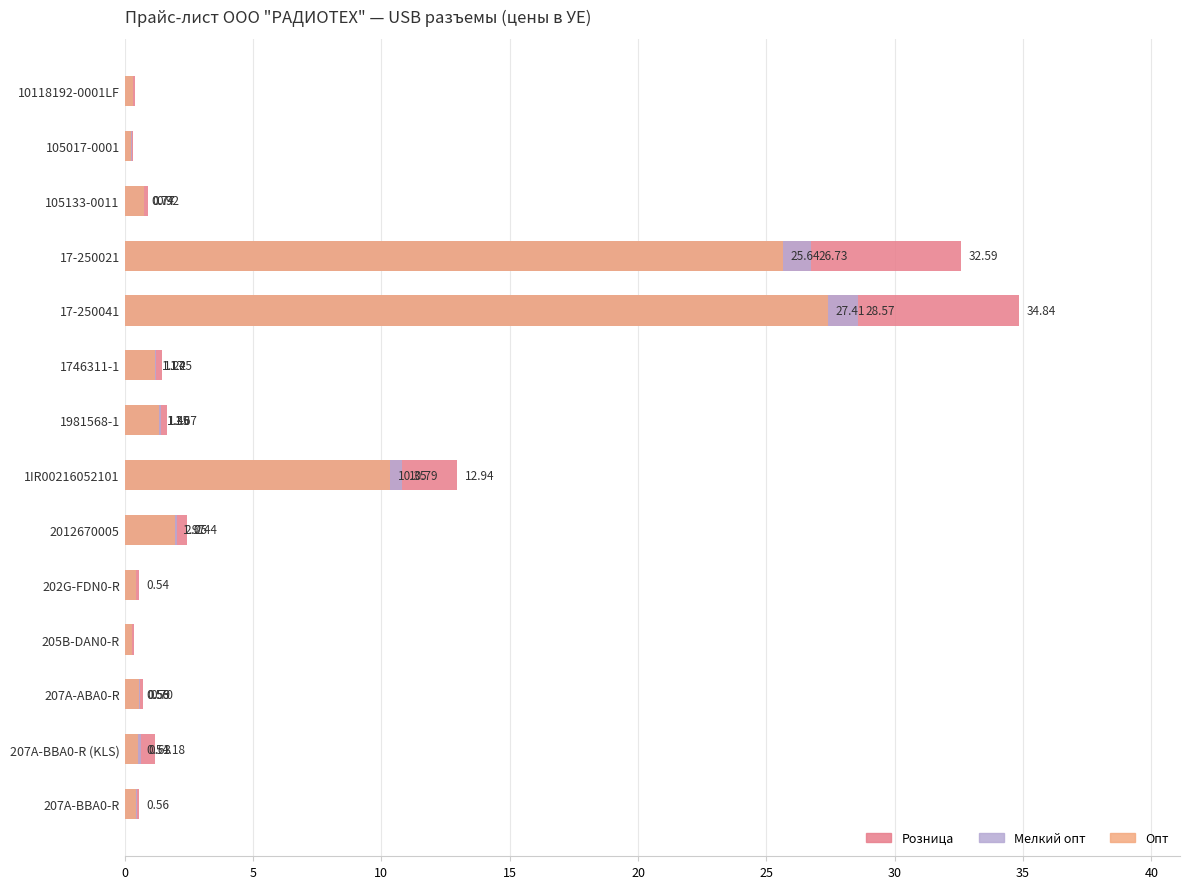

How many values in the Розница series are below 1?

7